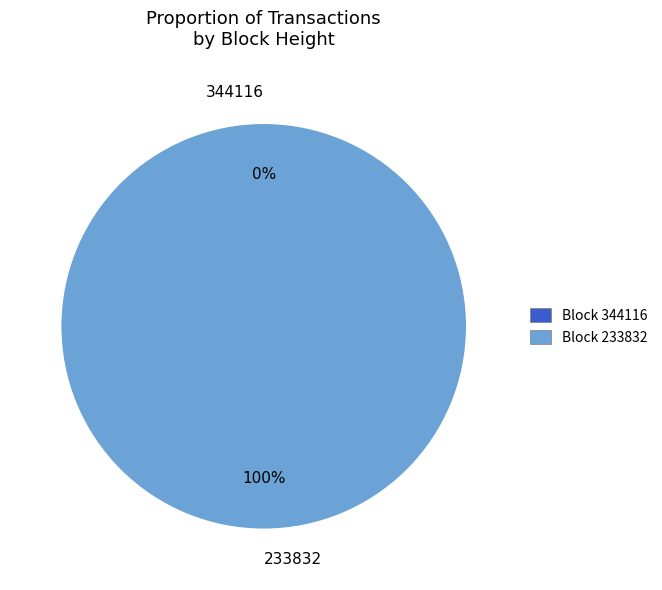

Which slice represents more than half of the pie?

233832